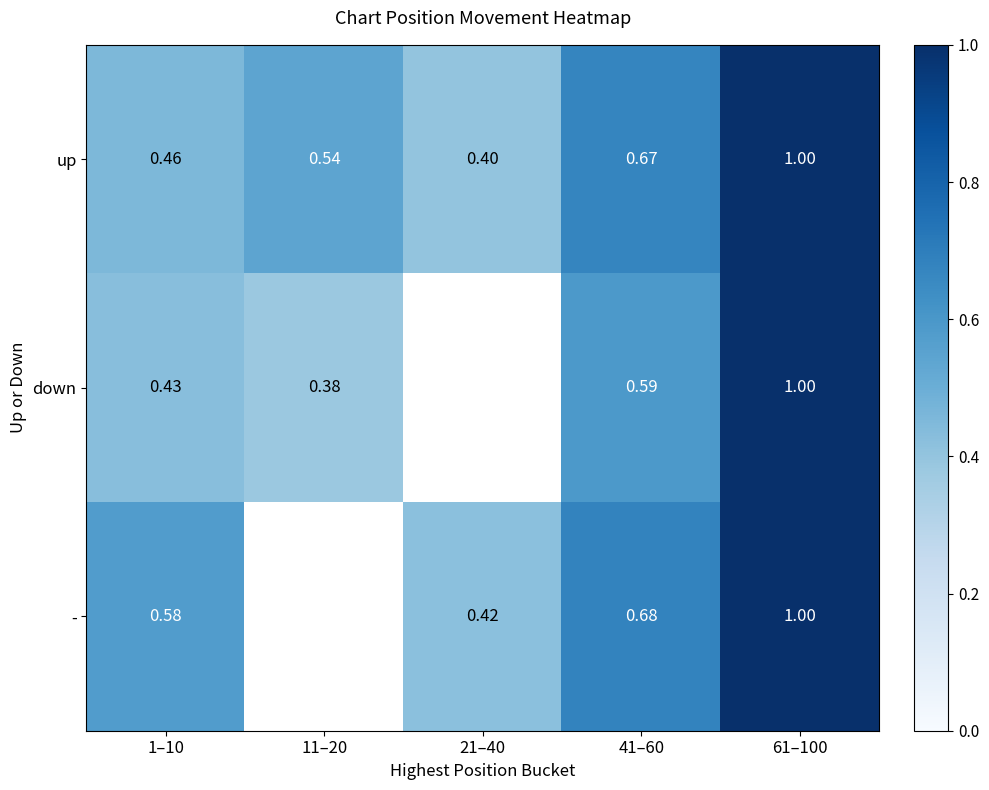

Is the value of - at 21–40 greater than the value of down at 41–60?

No